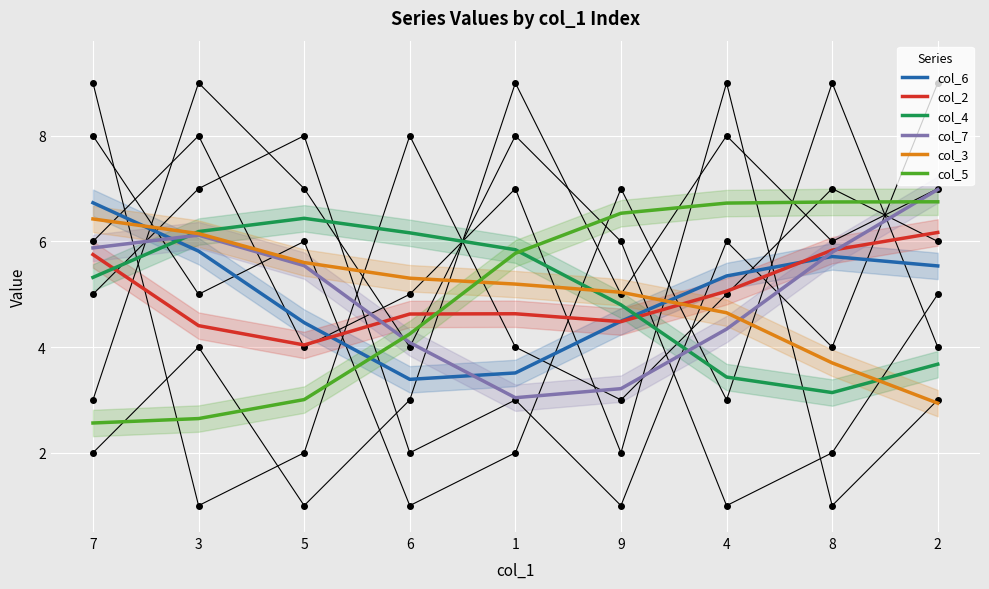

Where is col_4 nearest to the value 4?

2